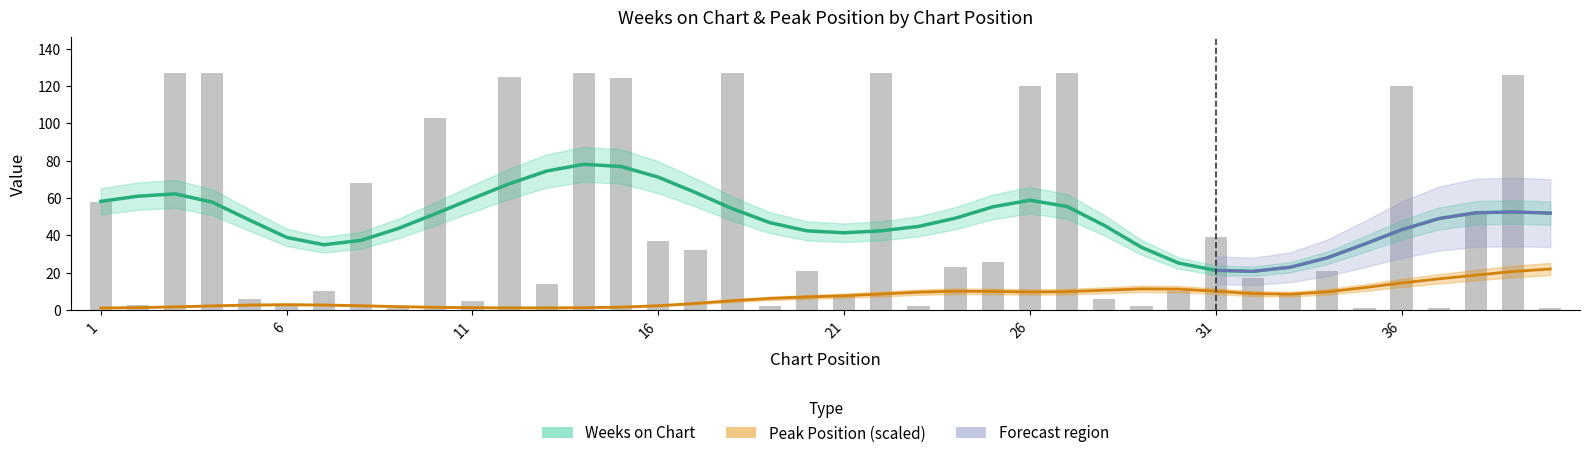

How many values are below 23?

20